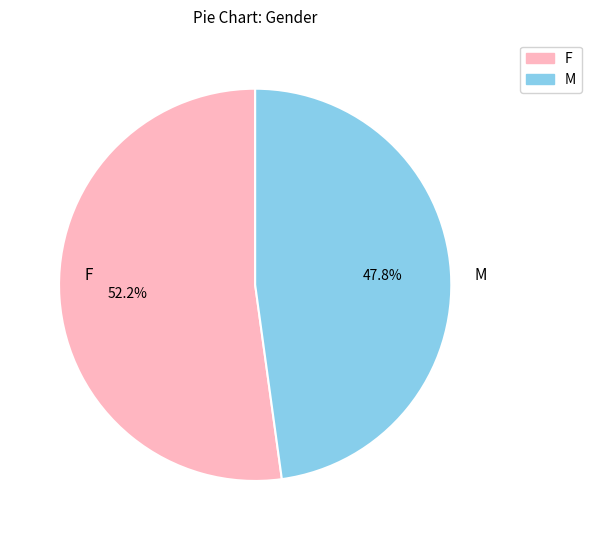

Is there a majority slice in this chart?

Yes